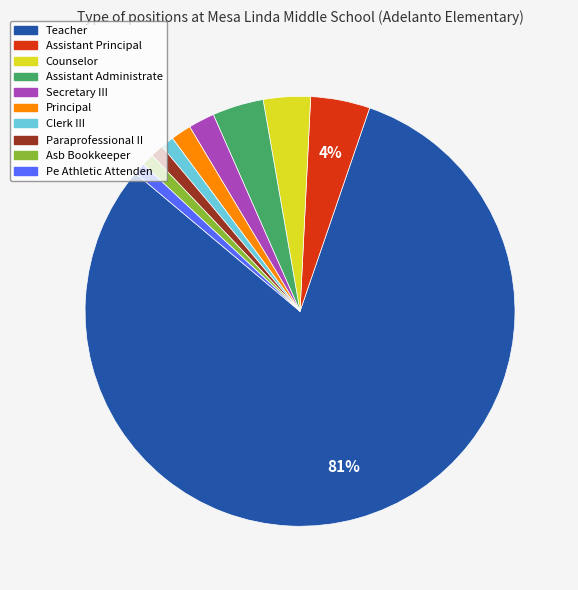

To the nearest percent, what is the average slice percentage?

10%